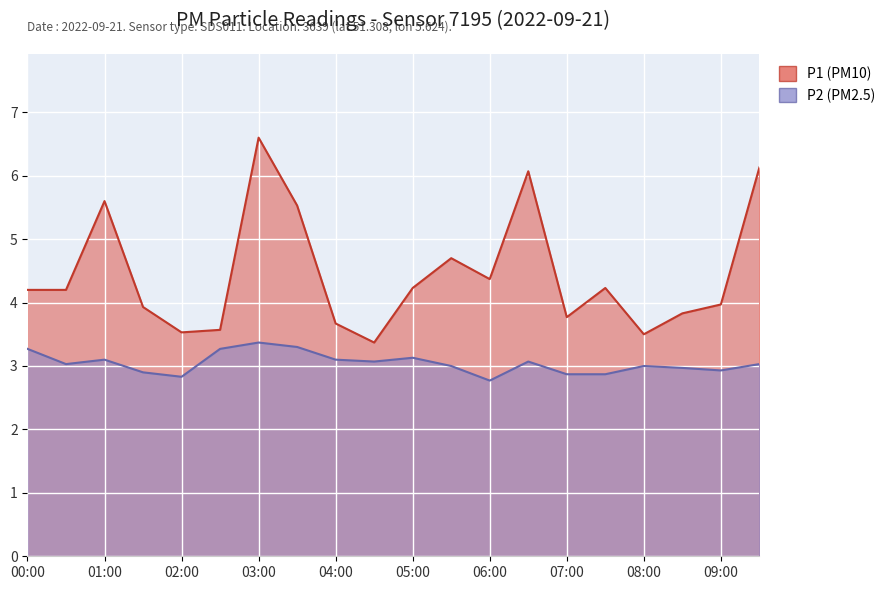

At which label is P2 closest to 3?

05:30